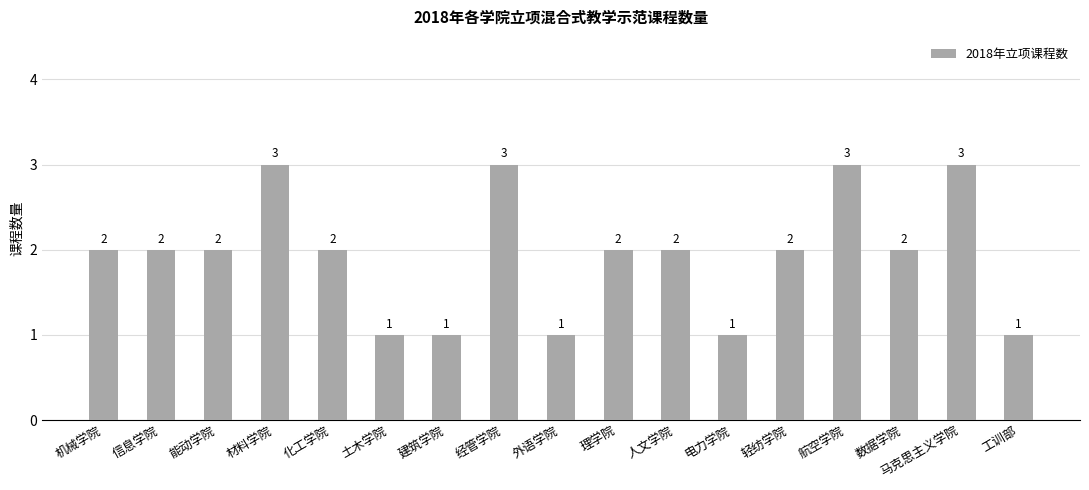

What is the maximum value shown in the chart?

3